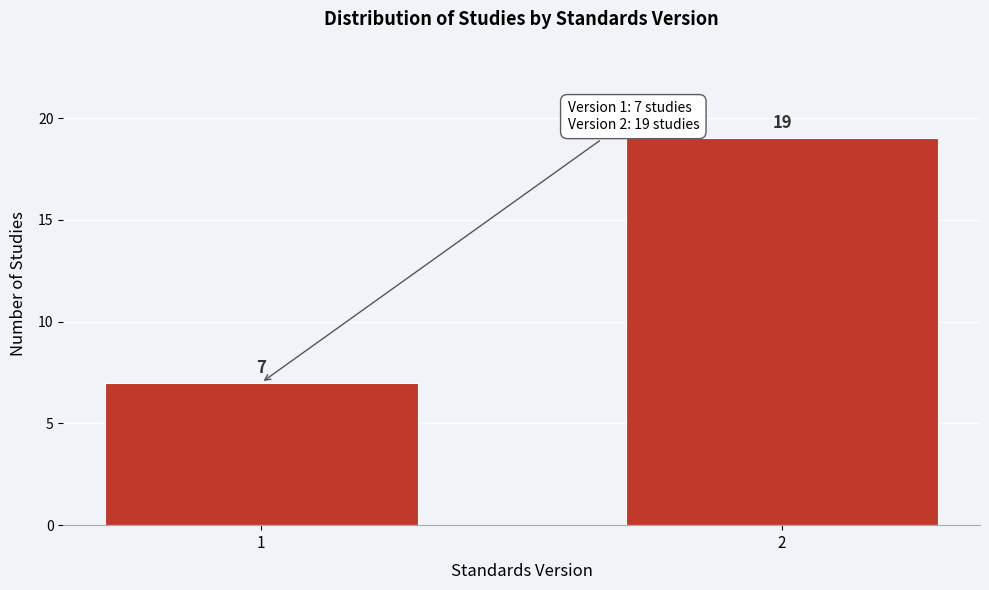

Reading left to right, extract all data points from this chart.

1=7	2=19